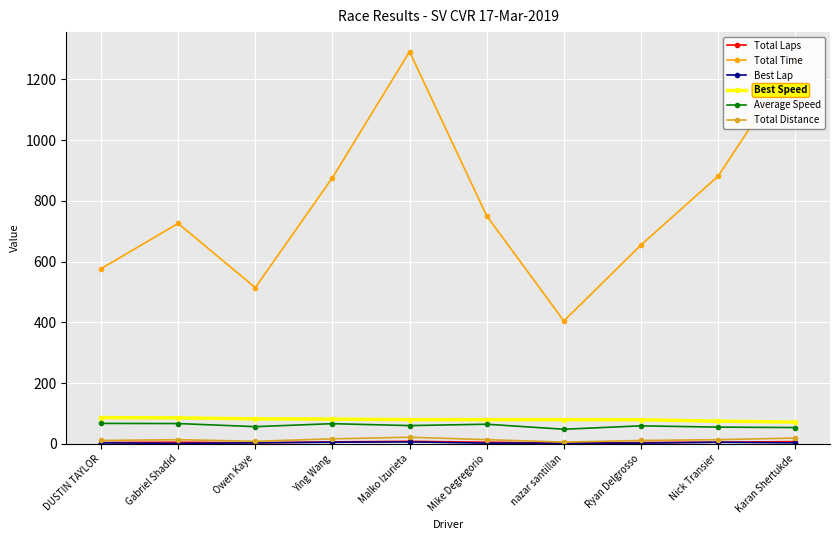

True or false: Best Speed and Total Time cross at least once.

False